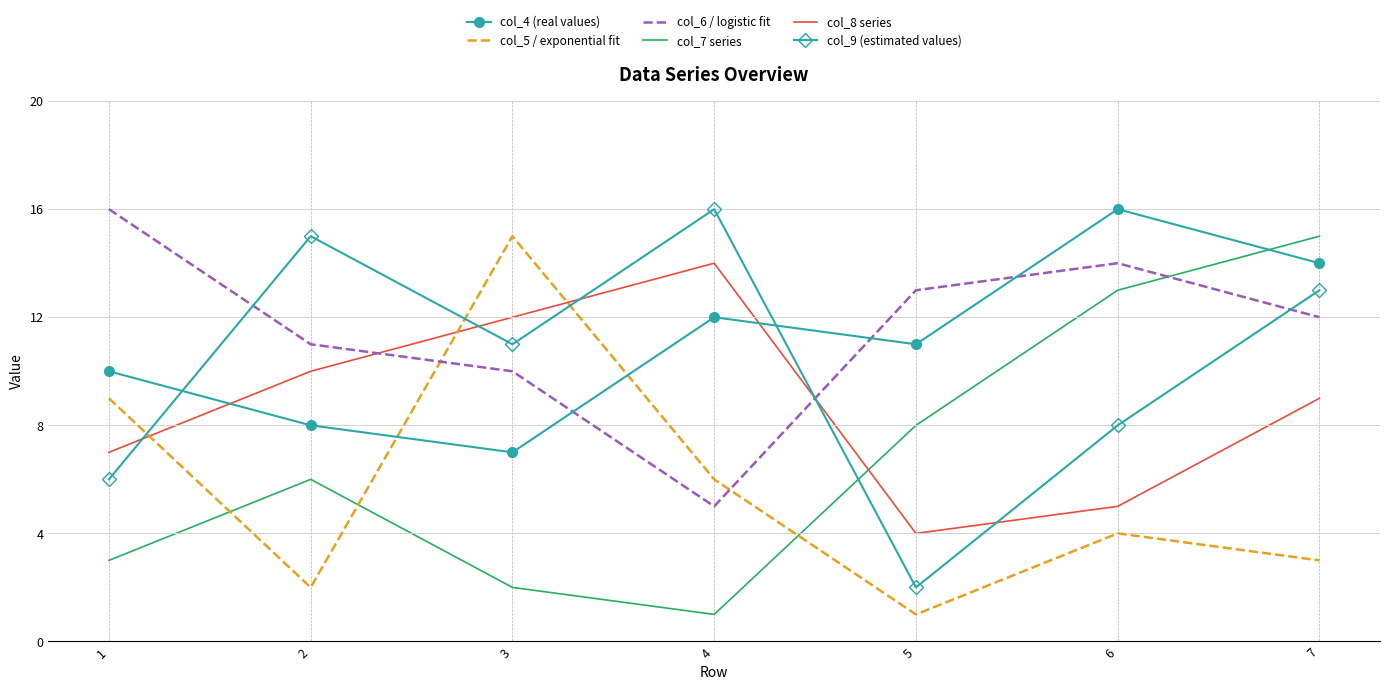

At how many categories does at least one series exceed 4?

7